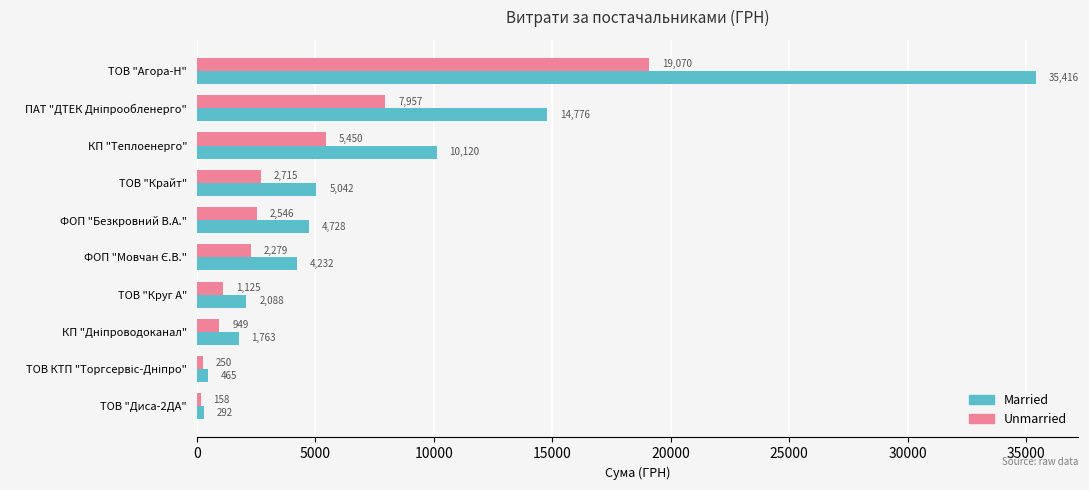

The value of Married at КП "Теплоенерго" is 13880.2. True or false?

False